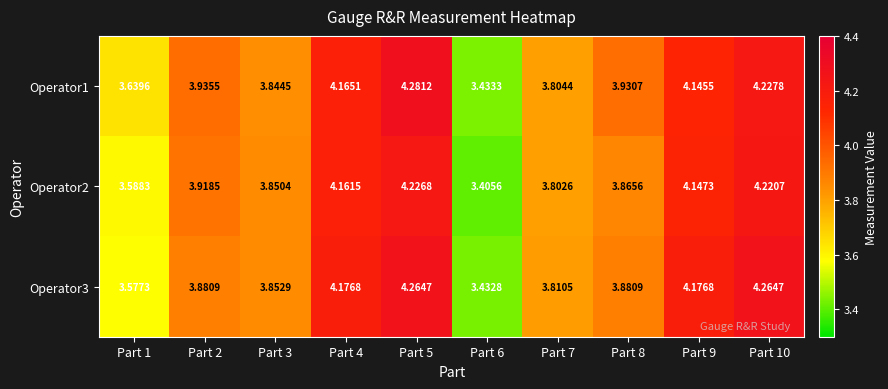

Between Part 3 and Part 4, which series saw the biggest shift?

Operator3